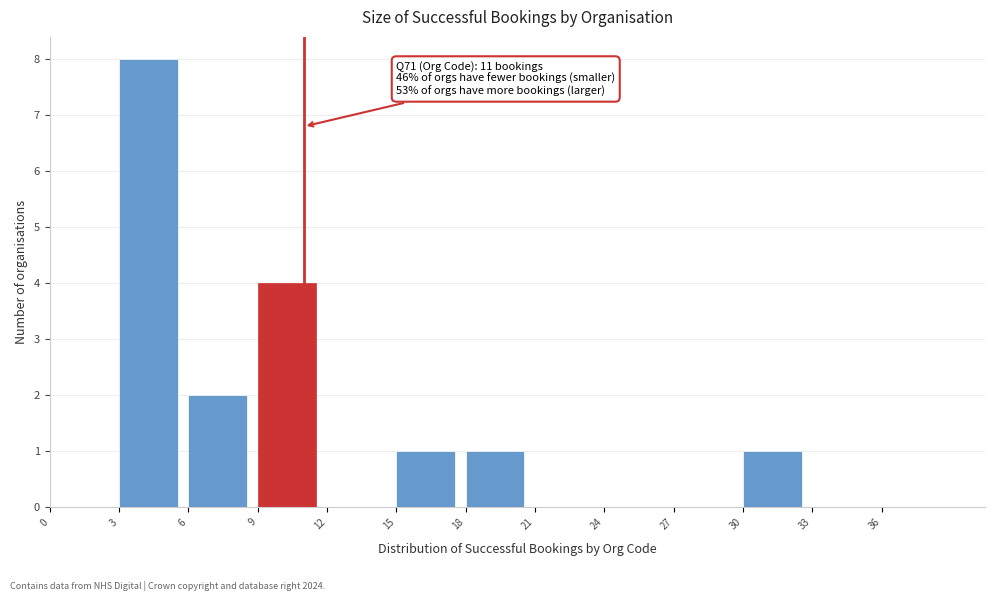

Over which range of the x-axis is the bar tallest?

3 to 6